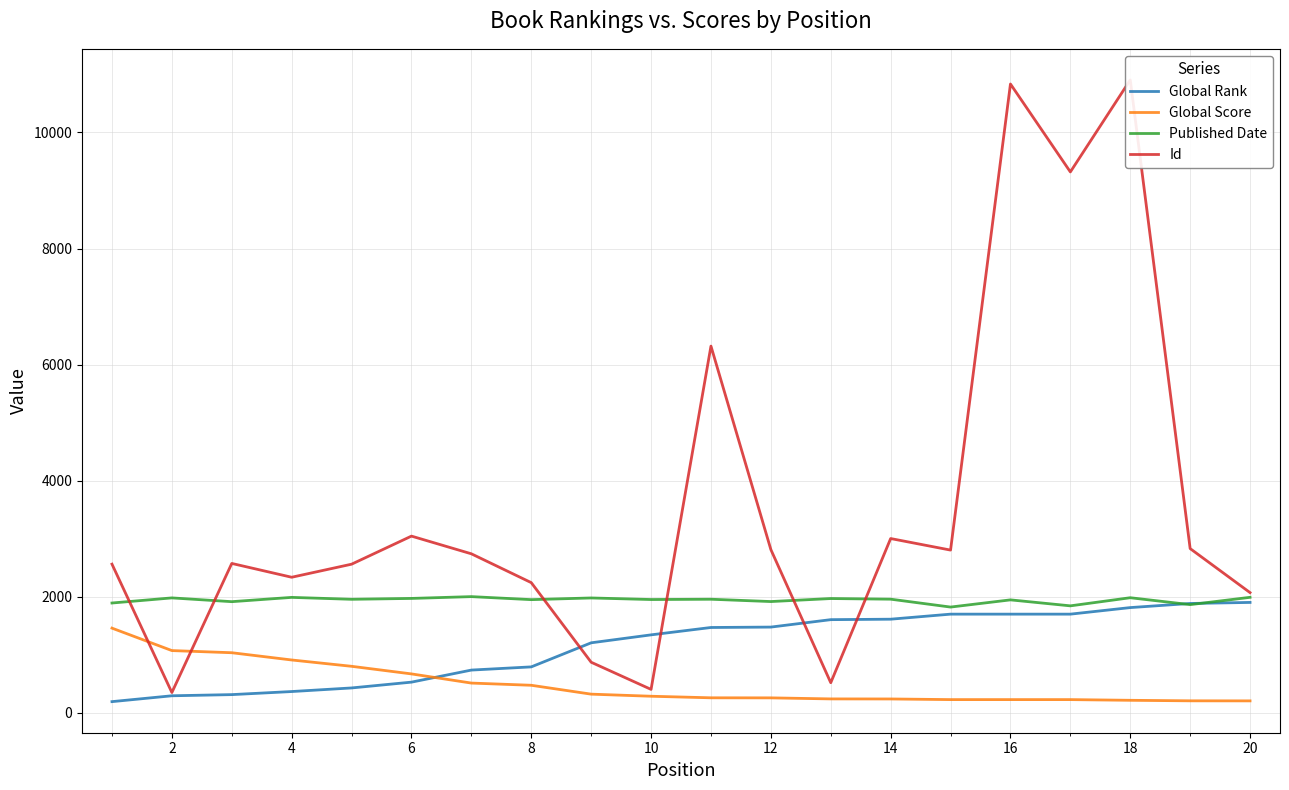

What is the minimum value for Global Score?

203